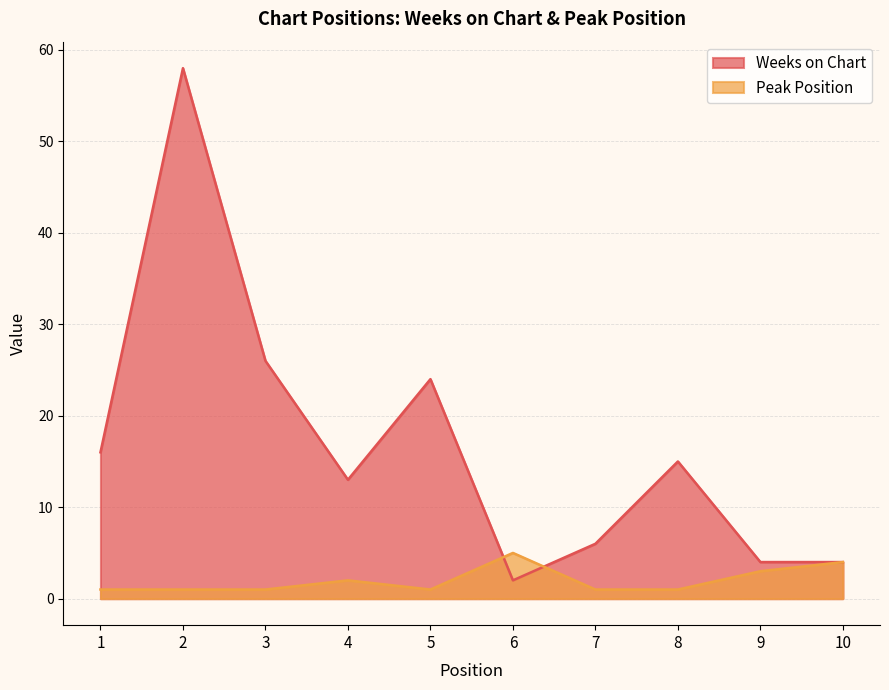

List the labels in order of Peak Position value, largest first.

6, 10, 9, 4, 1, 2, 3, 5, 7, 8